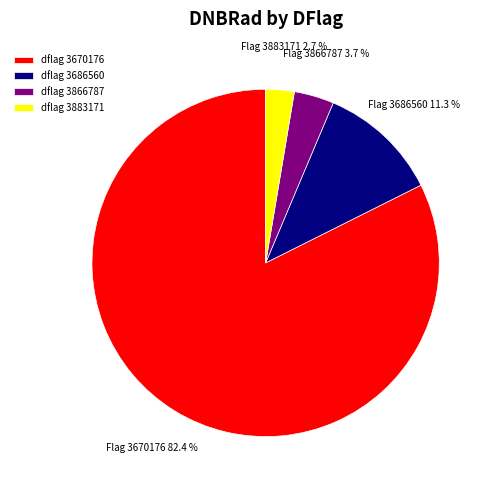

Rank the categories by value from highest to lowest.

dflag 3670176, dflag 3686560, dflag 3866787, dflag 3883171